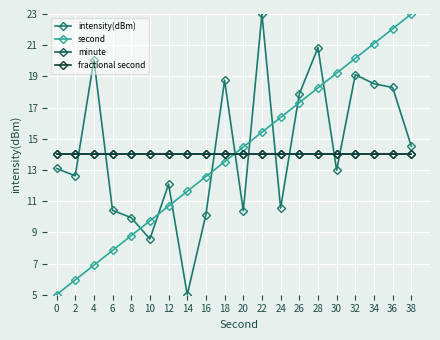

Is this an area chart (filled region under the line)?

No